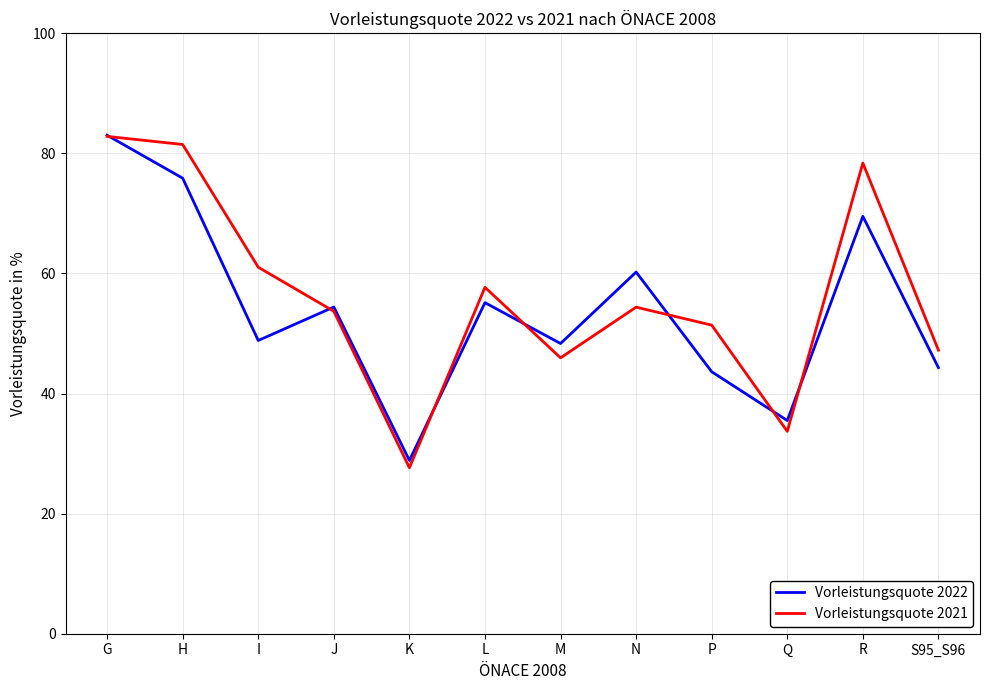

Where does the Vorleistungsquote 2021 series first go above 54?

G